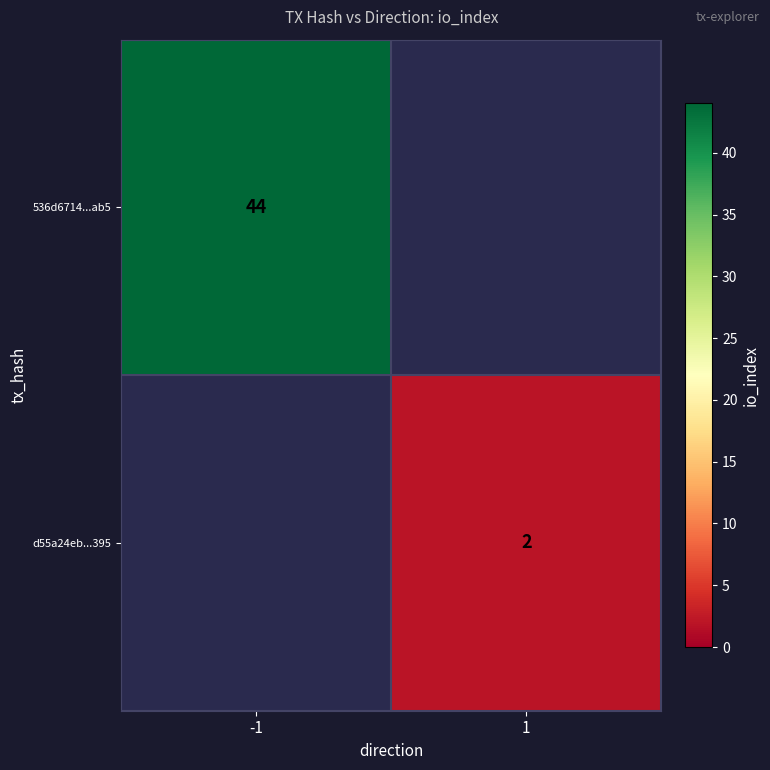

The 536d6714...ab5 series shows 44 at -1. True or false?

True